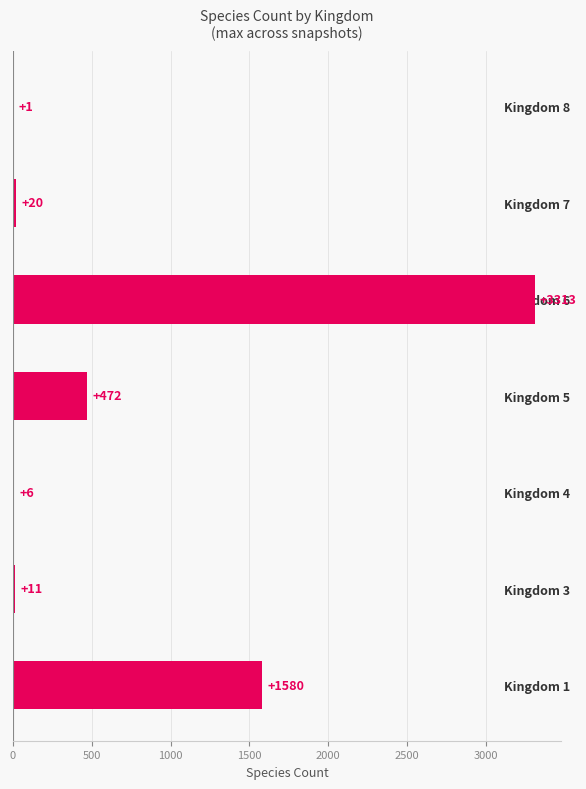

Are the bars horizontal?

Yes